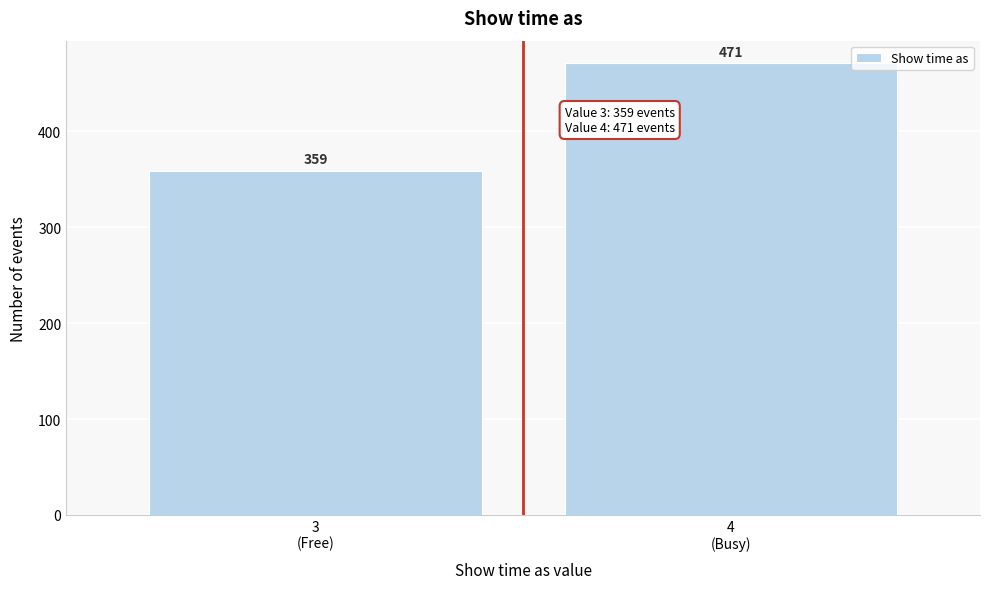

Reading left to right, transcribe all the data shown in this chart.

359	471